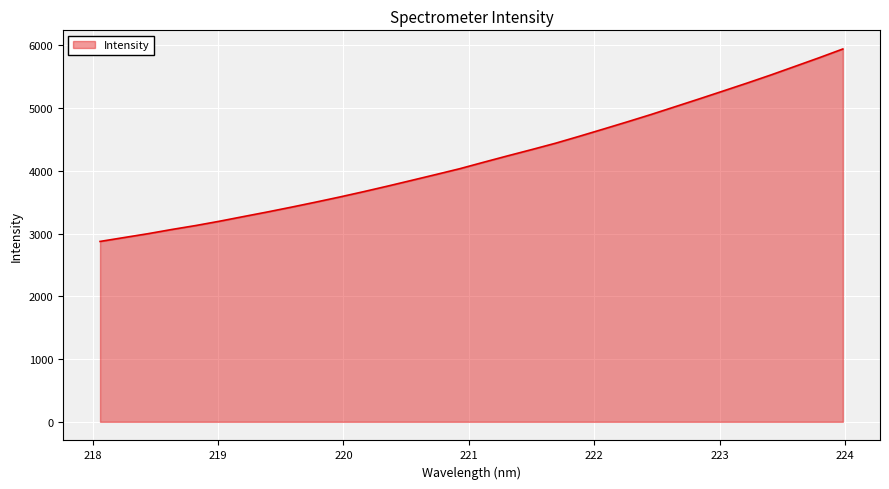

What is the difference between the maximum and minimum values?

3066.9